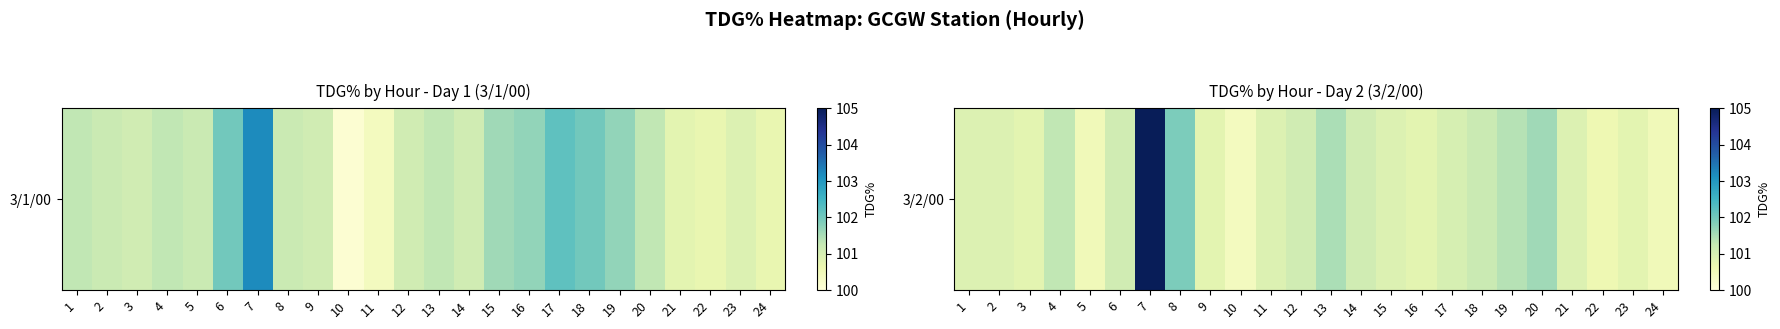

Rank the categories by value from lowest to highest.

10, 5, 24, 22, 3, 9, 16, 23, 1, 2, 11, 15, 21, 17, 6, 12, 14, 18, 4, 19, 13, 20, 8, 7